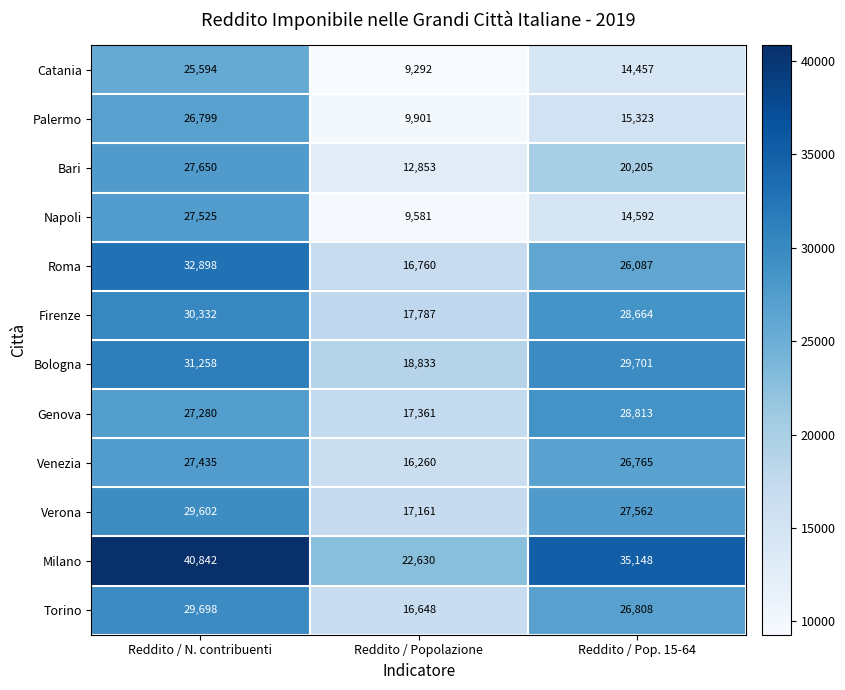

What is the difference between the second highest and minimum values in the Bari series?

7352